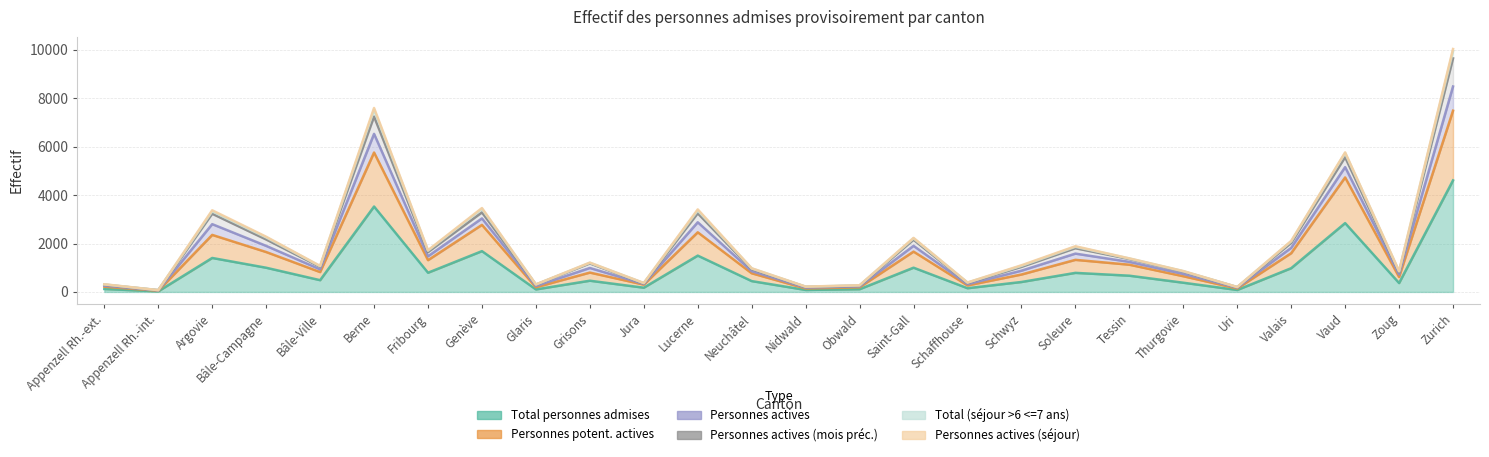

In Total personnes admises, how many points are higher than both neighbors (excluding endpoints)?

8